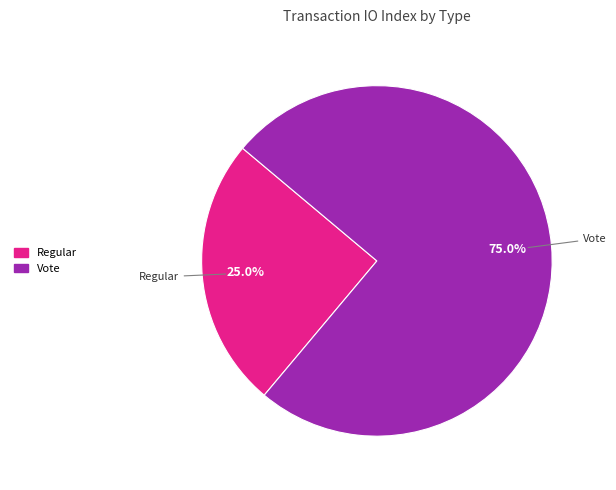

Approximately how many times larger is the value at Vote compared to Regular?

3.0